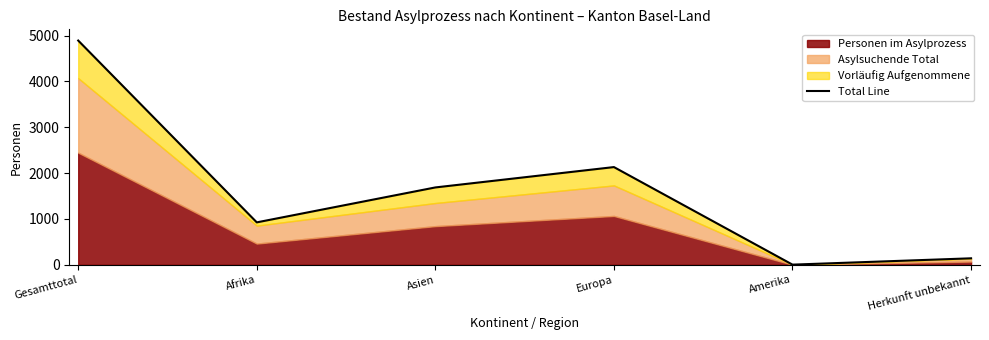

How many points are higher than both their immediate neighbors (excluding endpoints)?

1